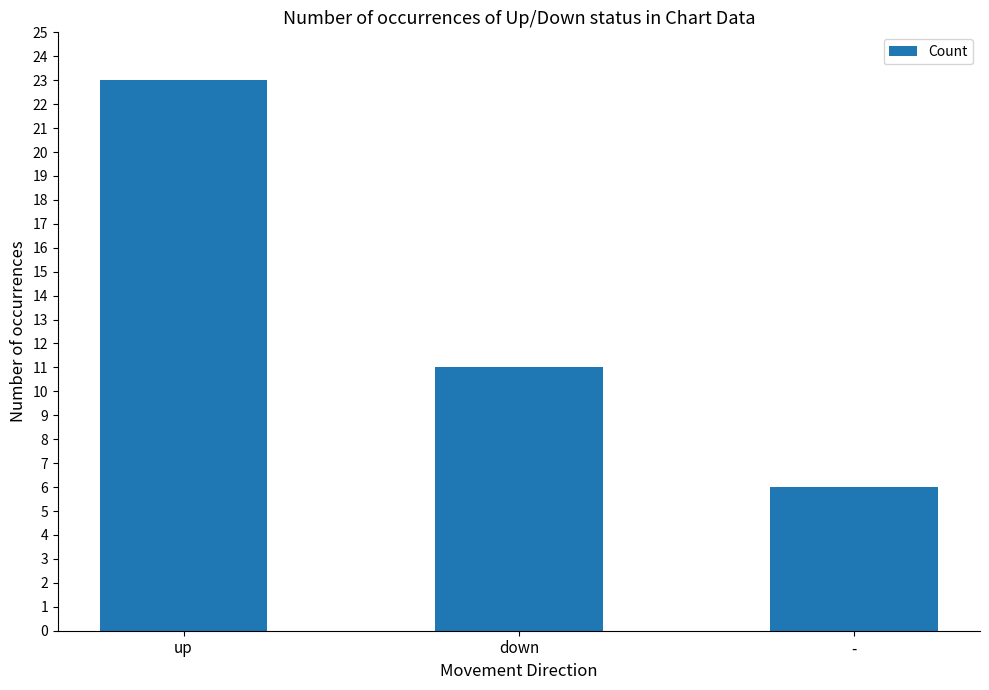

What value does the data have at up, to the nearest 10?

20